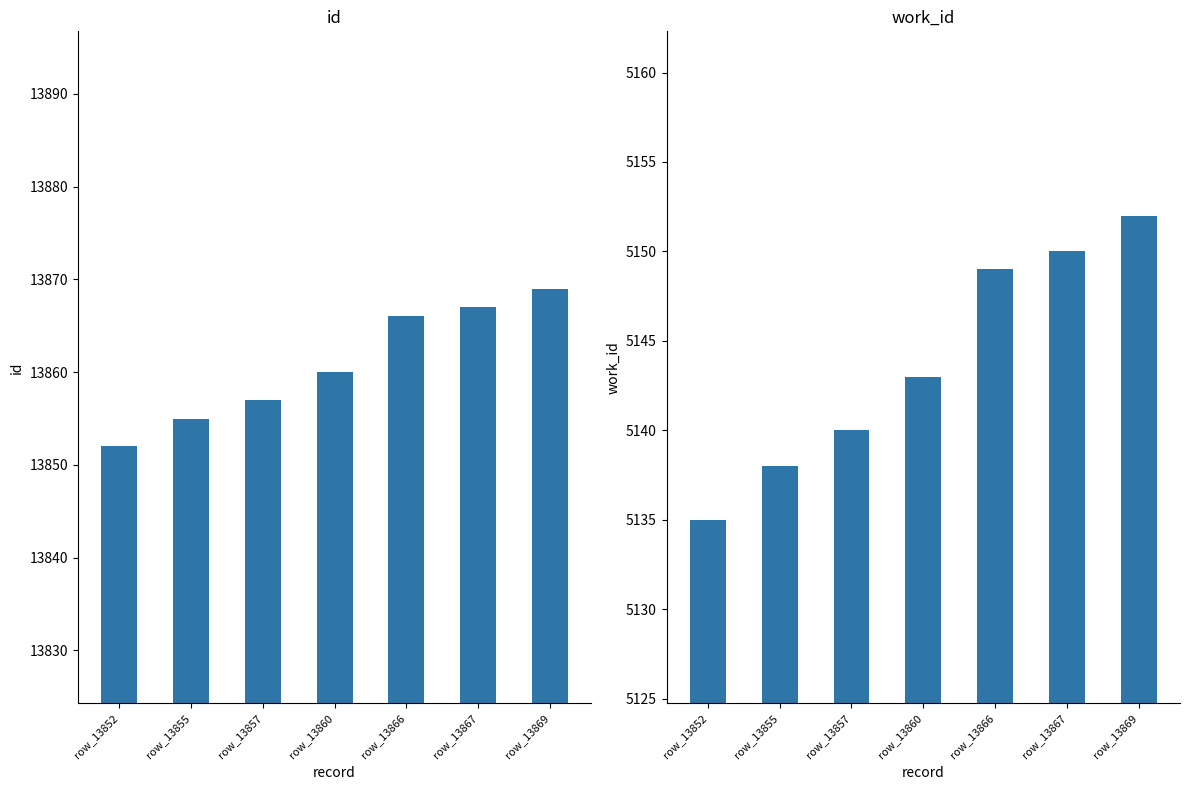

Are the bars horizontal?

No